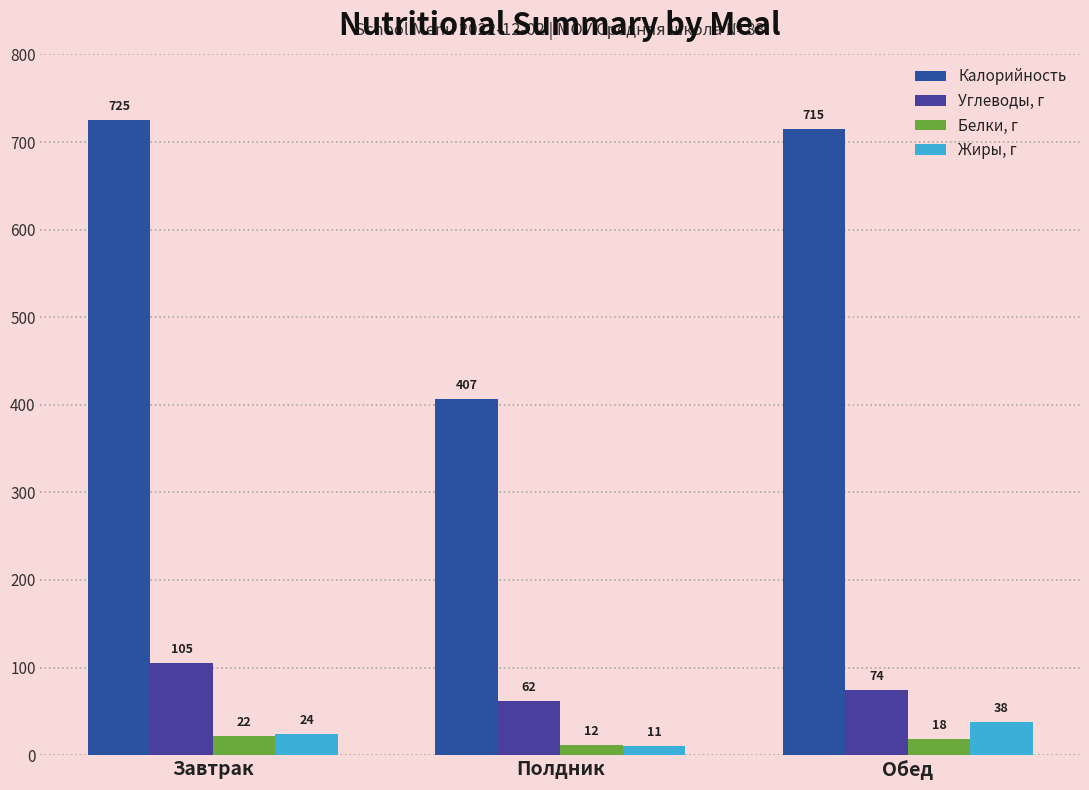

True or false: Калорийность has a value of 696 at Полдник.

False